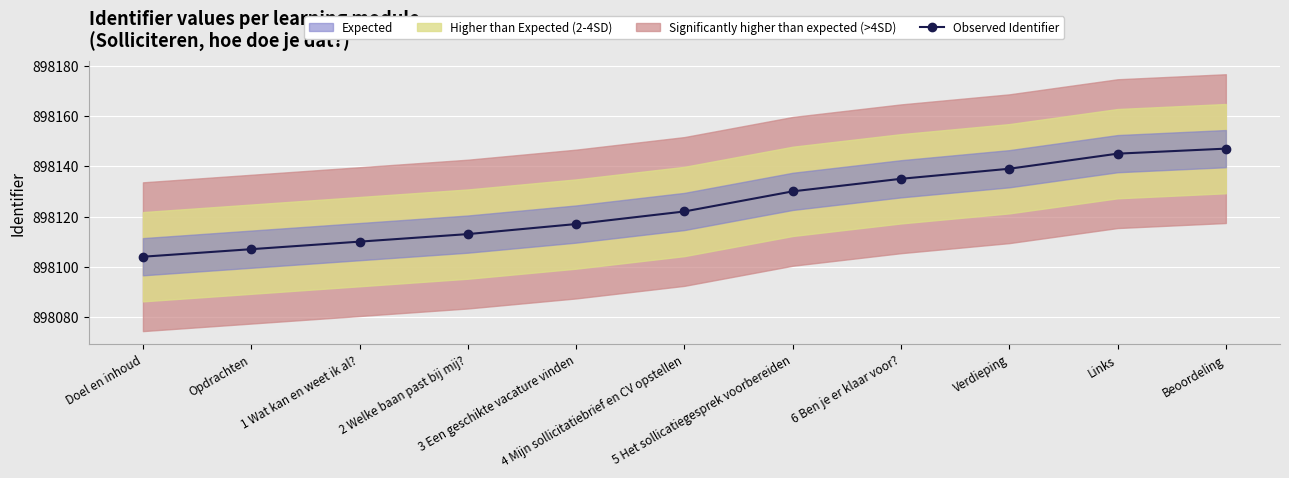

How many data points are less than 898122?

5